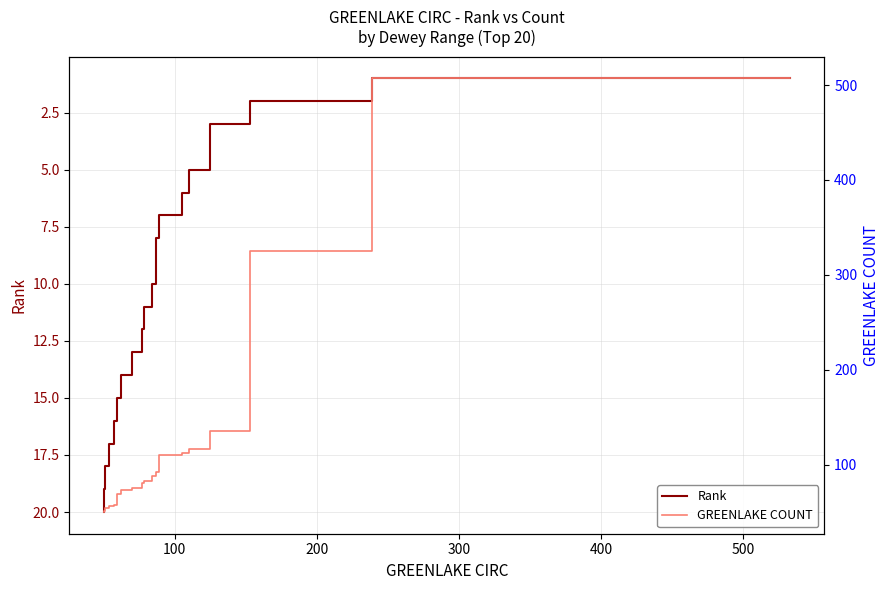

How many data points in GREENLAKE COUNT are less than 88?

10